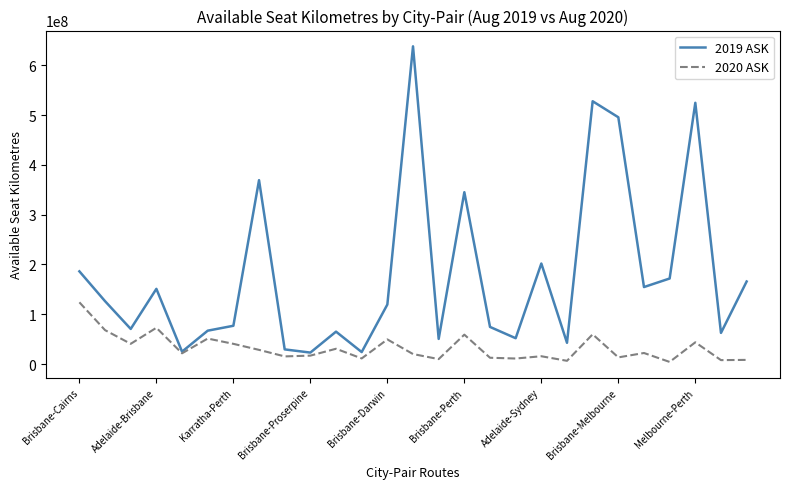

What is the difference between the maximum and minimum values in the 2020 ASK series?

119702754